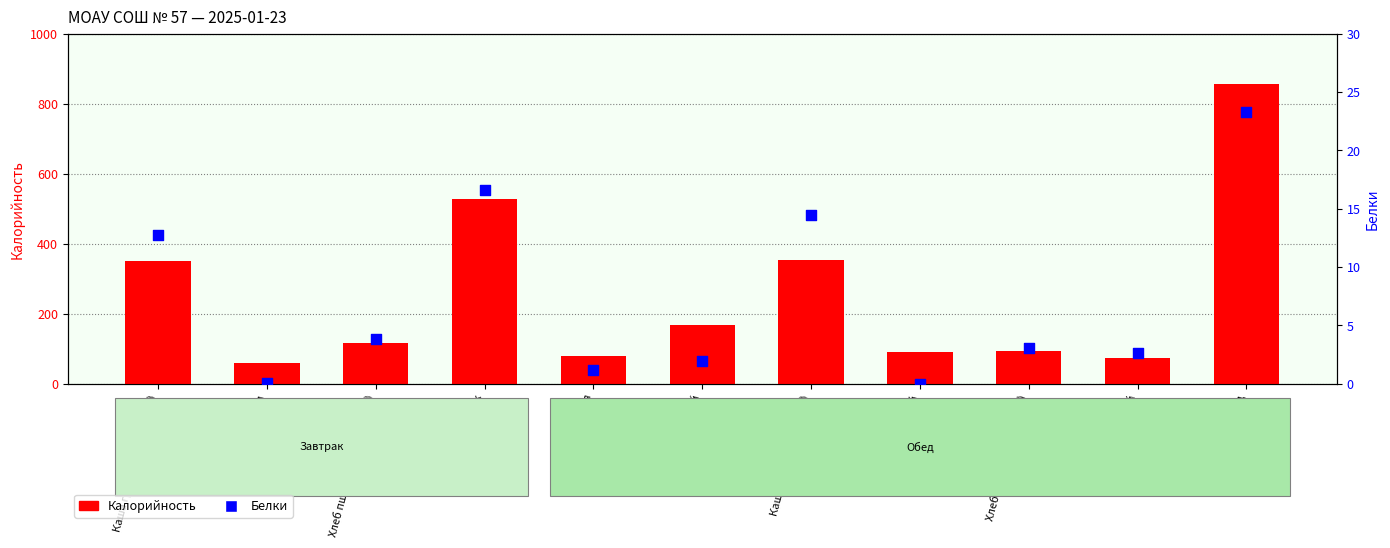

Which series contains the highest Y value?

Калорийность